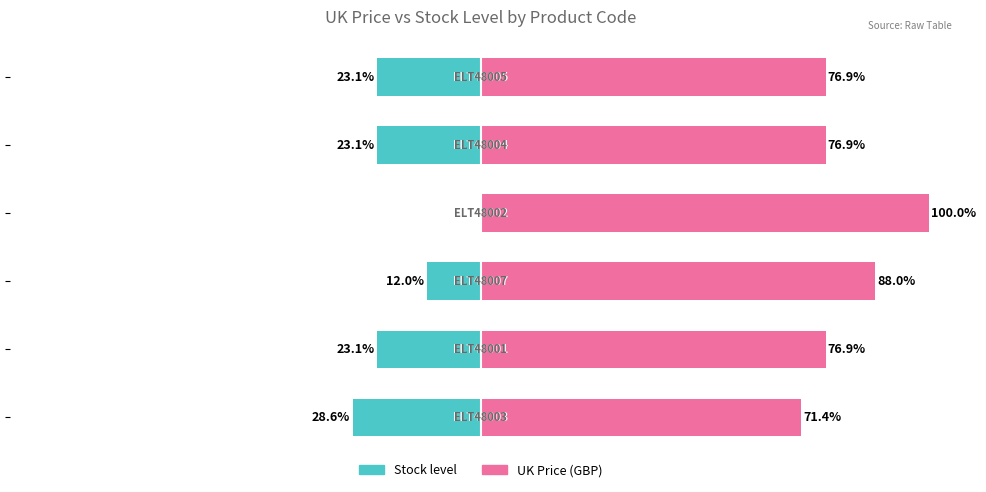

Which has a higher value, 3 or 2?

3